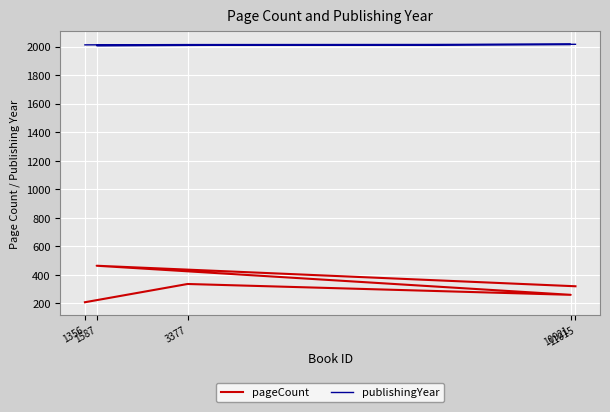

Reading left to right, transcribe all the data shown in this chart.

pageCount: 208	336	260	464	320
publishingYear: 2013	2015	2016	2008	2017